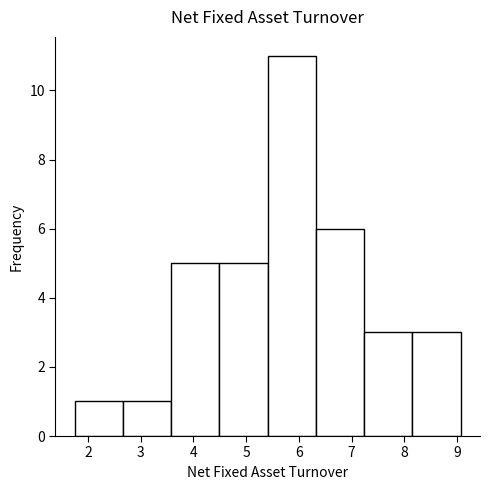

Reading left to right, list every bar in this chart as the range it spans on the x-axis followed by its height. Neither the bar edges nor the heights are printed on the chart, so give them approximately, as read against the axes.

1.8 to 2.7: 1
2.7 to 3.6: 1
3.6 to 4.5: 5
4.5 to 5.4: 5
5.4 to 6.3: 11
6.3 to 7.2: 6
7.2 to 8.2: 3
8.2 to 9.1: 3